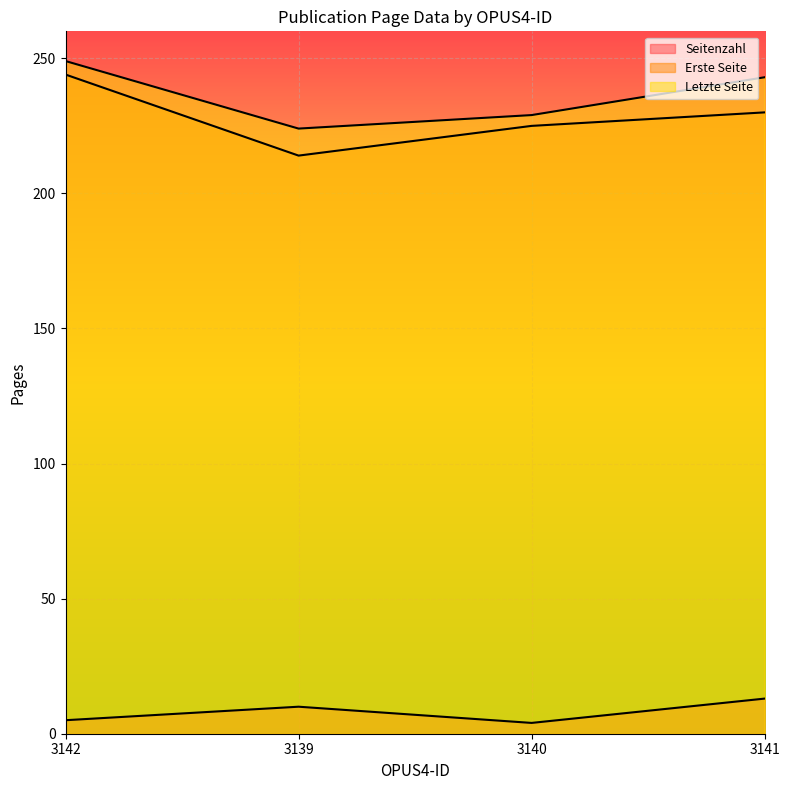

List the series in order of their peak value, highest first.

Letzte Seite, Erste Seite, Seitenzahl